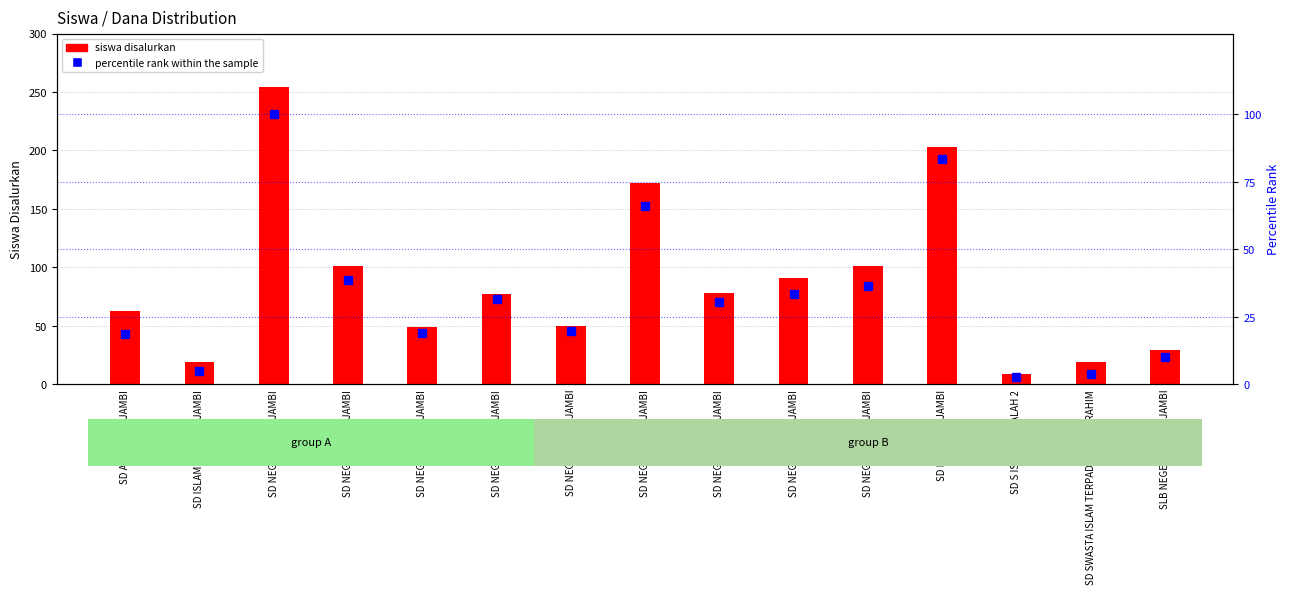

How many groups of bars are there?

15